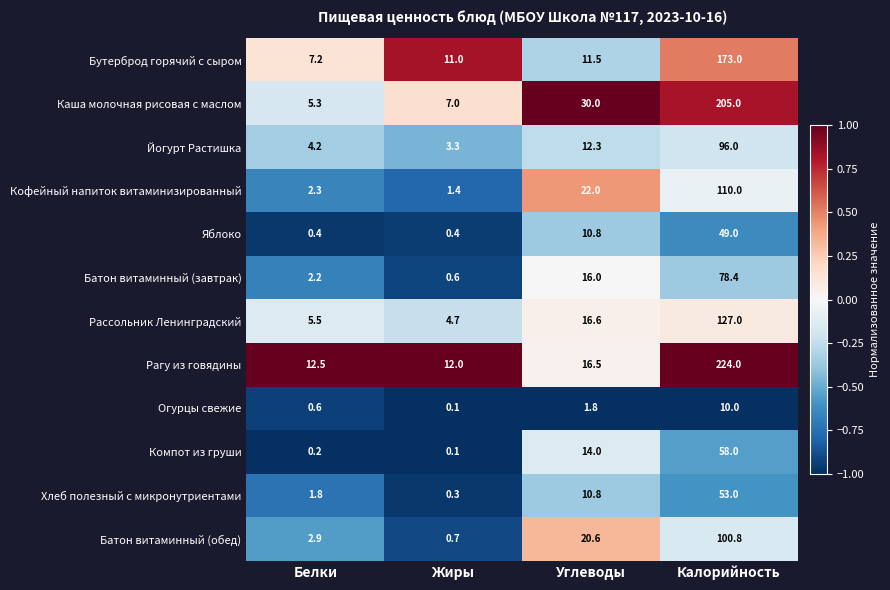

Which series has the largest range (max minus min)?

Рагу из говядины